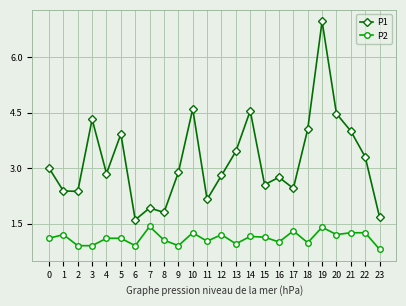

At which category is the sum across all series the highest?

19